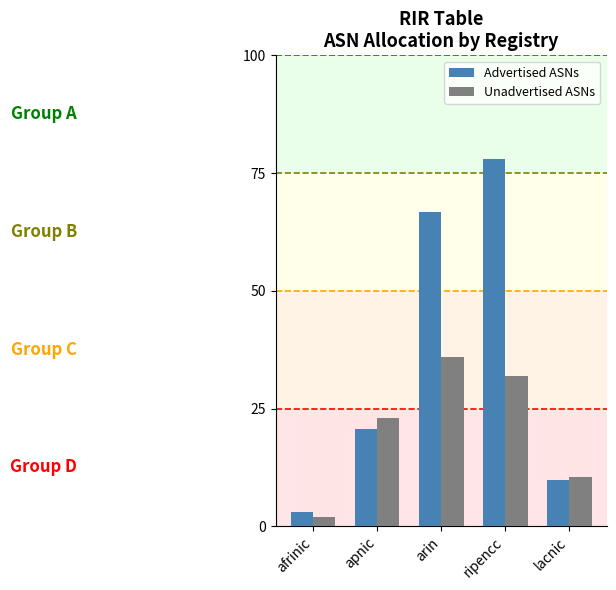

Which series has the largest total across all categories?

Advertised ASNs